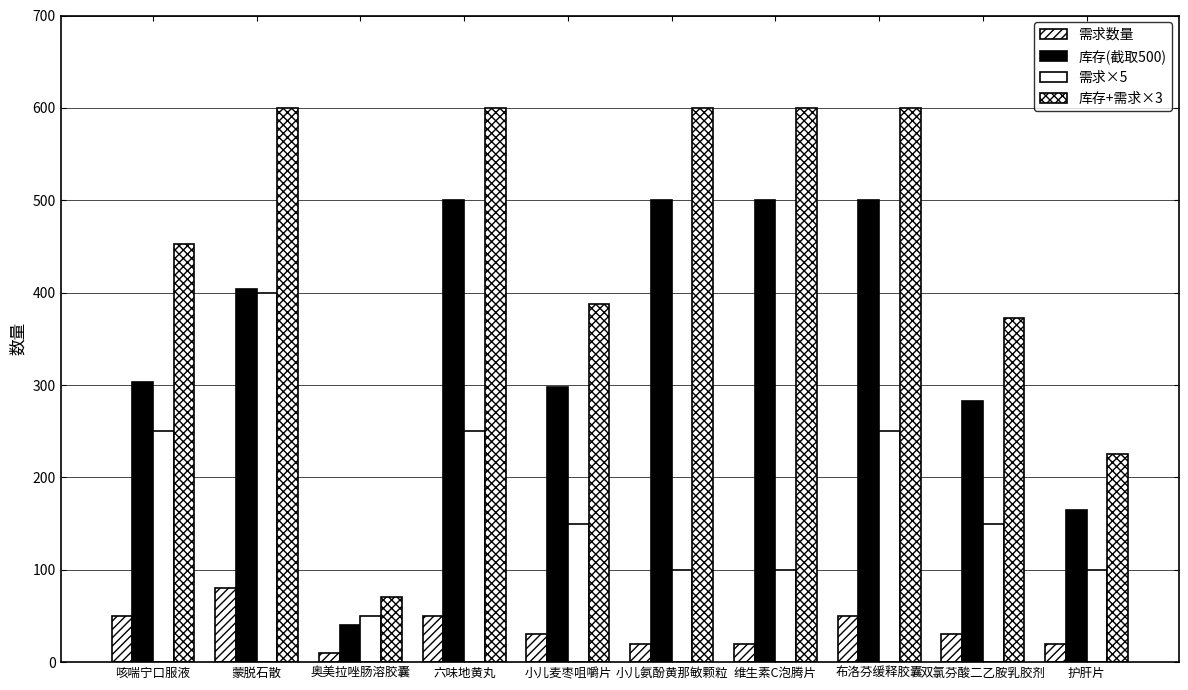

Reading right to left, transcribe all the data shown in this chart.

需求数量: 20	30	50	20	20	30	50	10	80	50
库存(截取500): 165	283	500	500	500	298	500	40	404	303
需求×5: 100	150	250	100	100	150	250	50	400	250
库存+需求×3: 225	373	600	600	600	388	600	70	600	453